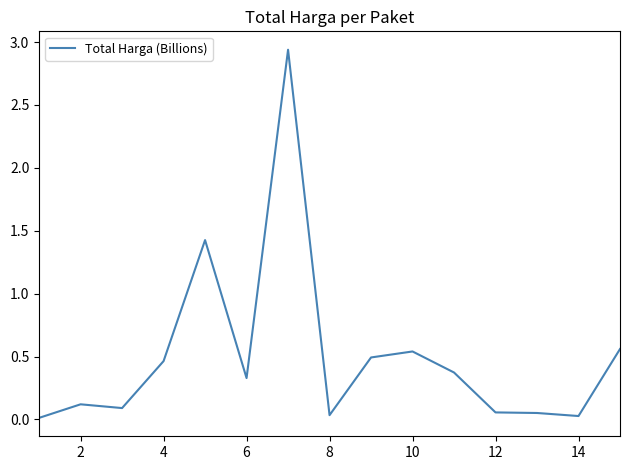

What is the change in value from 2 to 6?

+0.2